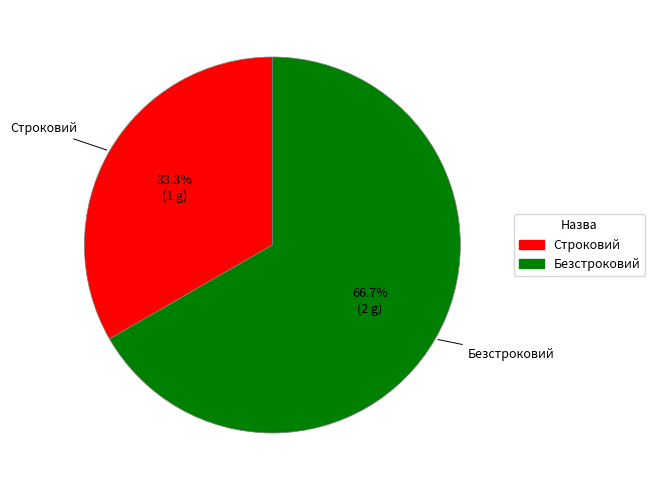

To the nearest percent, what portion does Строковий represent?

33%